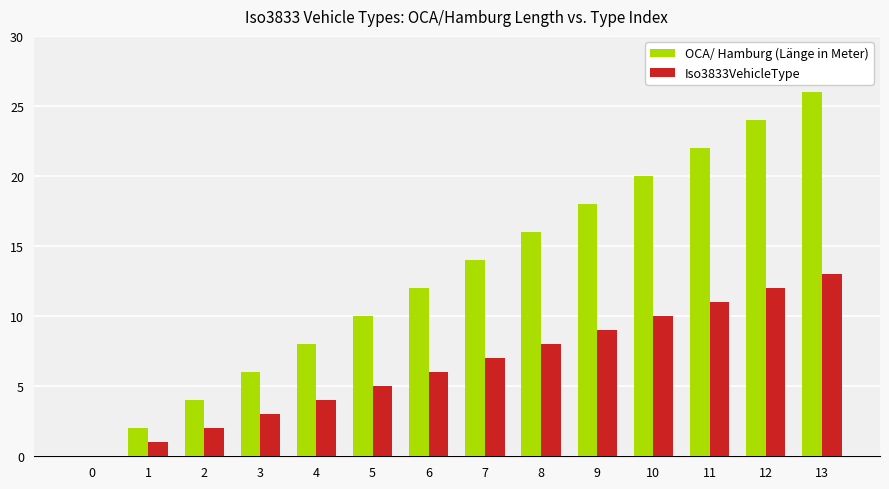

At which label does OCA/ Hamburg (Länge in Meter) reach its peak?

13